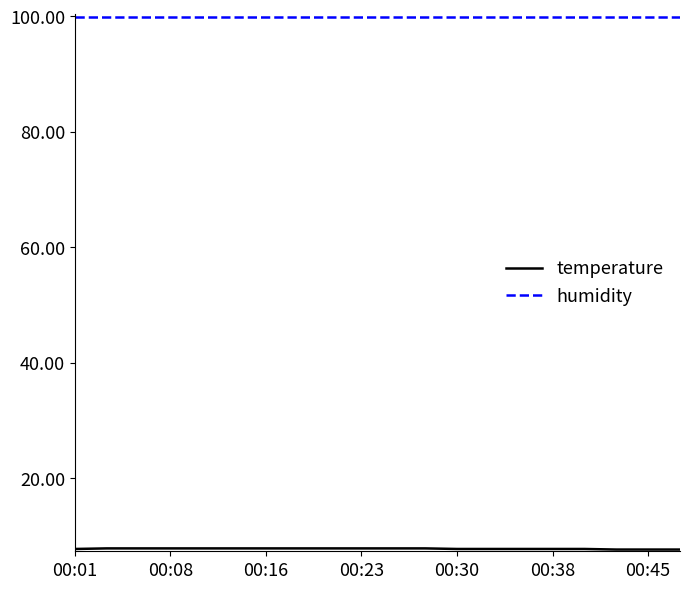

What is the highest value of the humidity series?

99.9